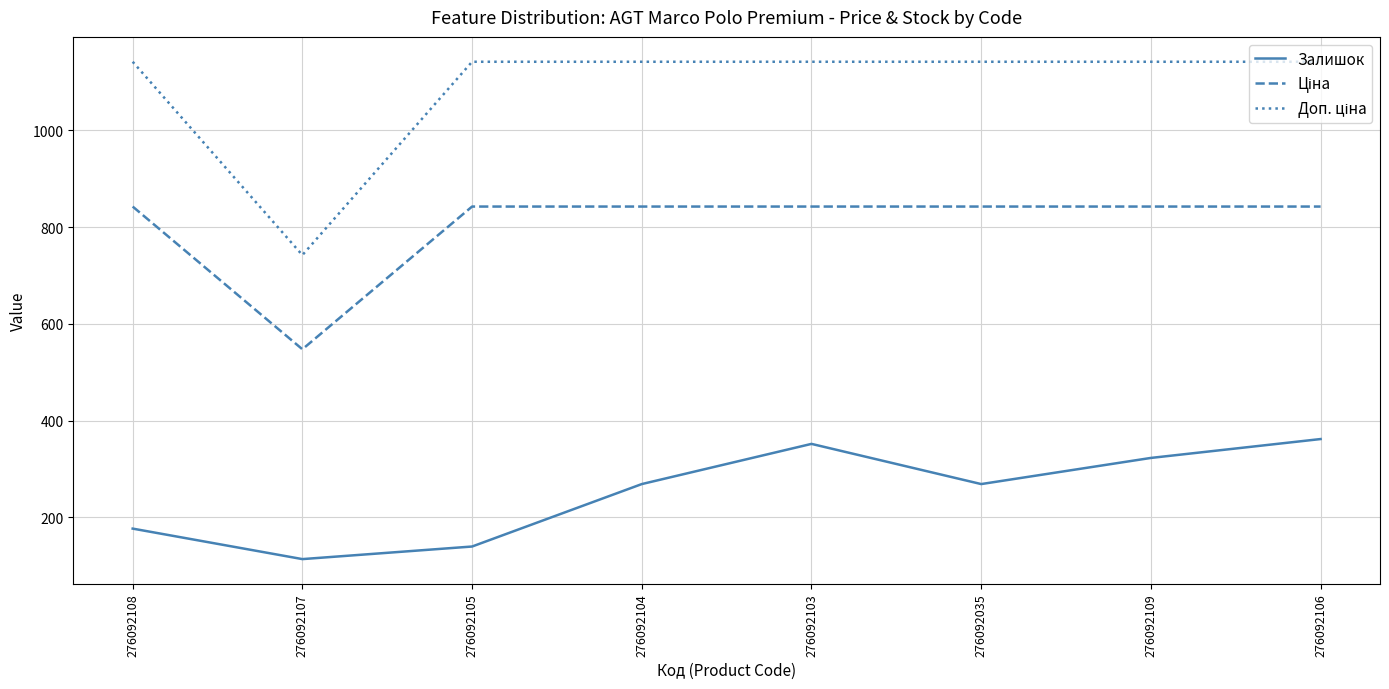

What is the difference between the highest and lowest values at 276092106?

779.4